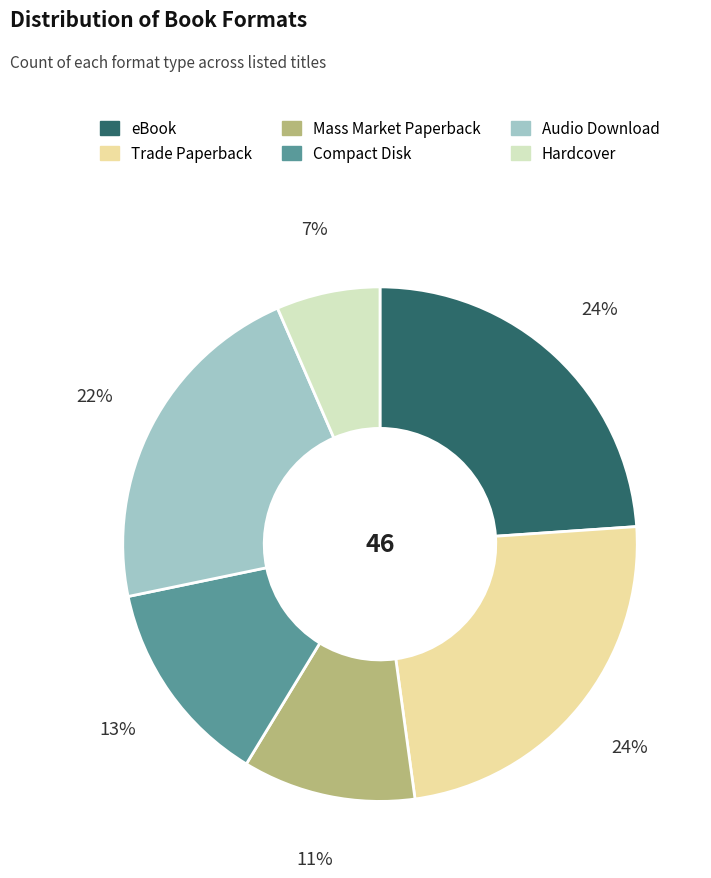

To the nearest percent, what is the difference between the Hardcover and Mass Market Paperback slice percentages?

4%